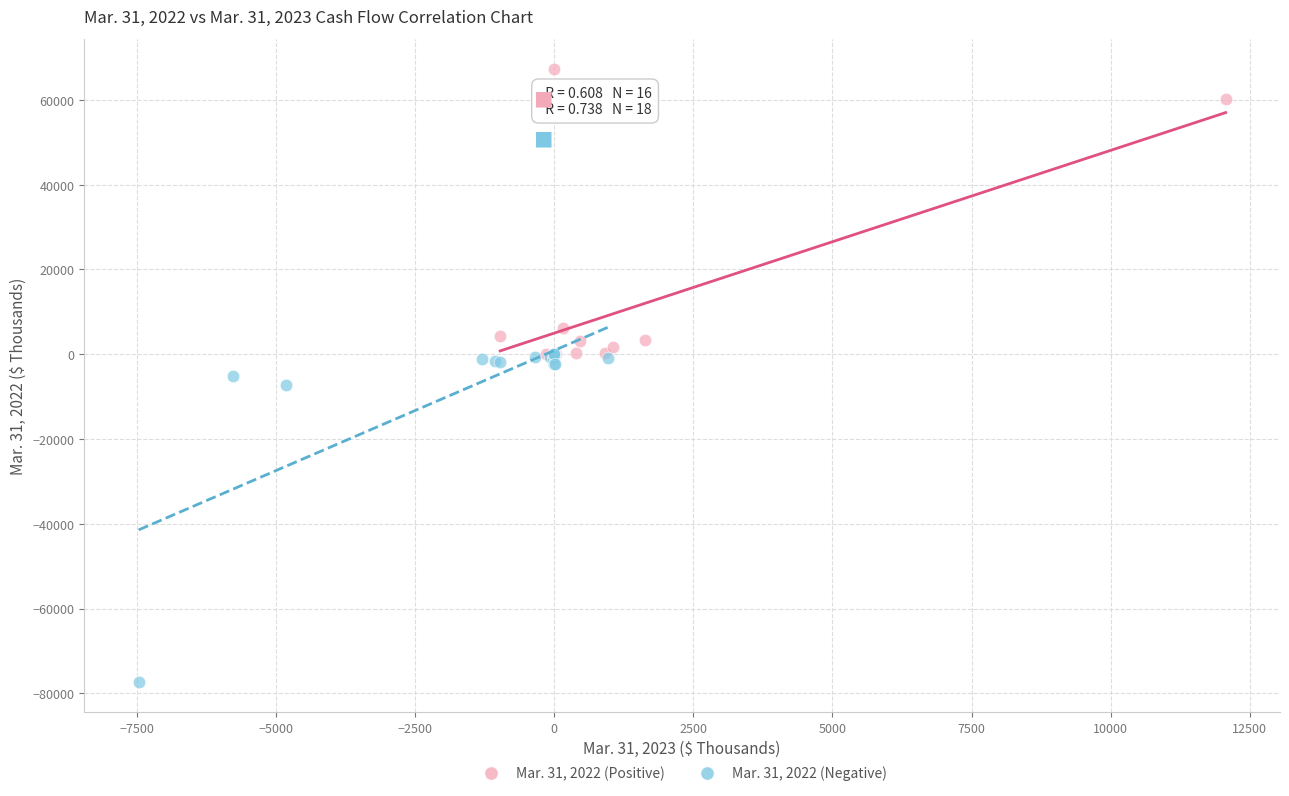

Which series contains the highest Y value?

Mar. 31, 2022 (Positive)